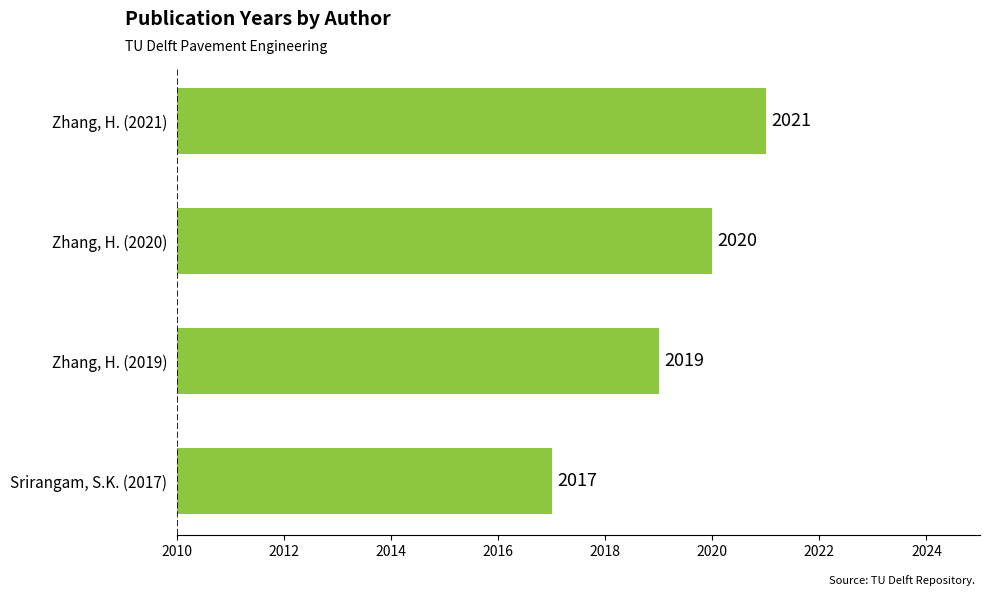

The value at Zhang, H. (2021) is 2021. True or false?

True